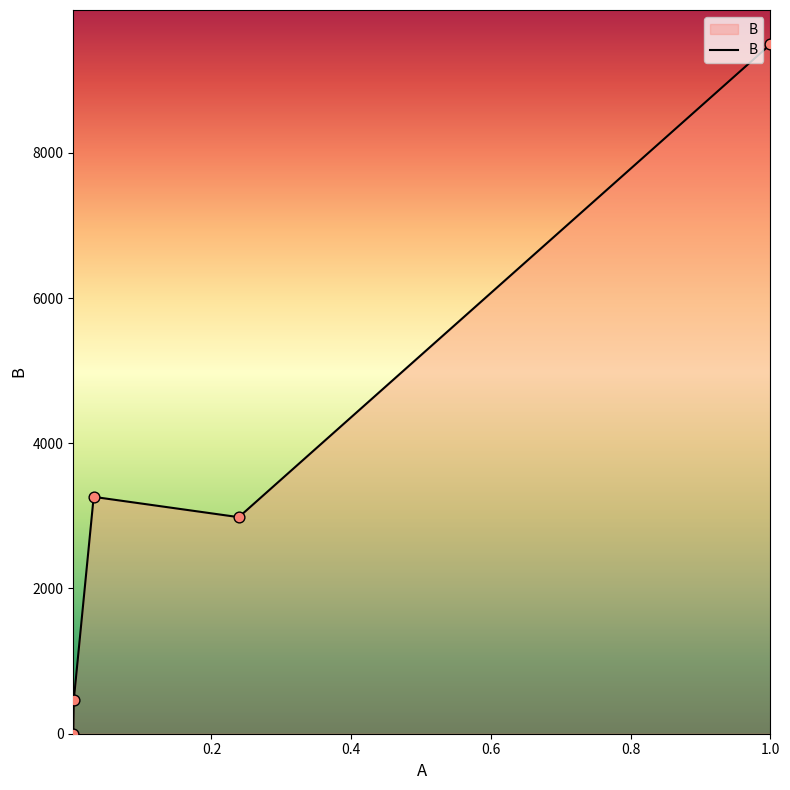

What is the maximum value shown in the chart?

9492.0